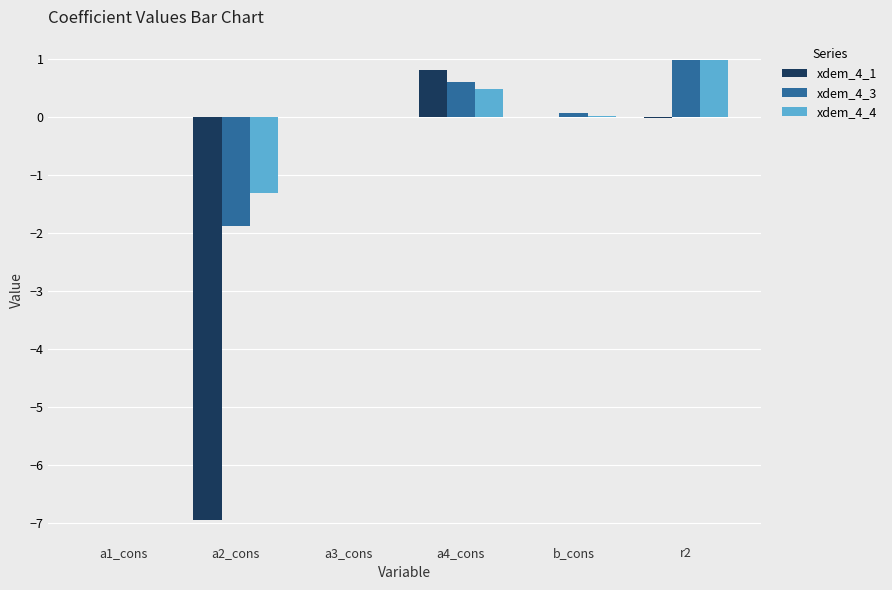

True or false: xdem_4_4 has a value of 0.0 at a1_cons.

True